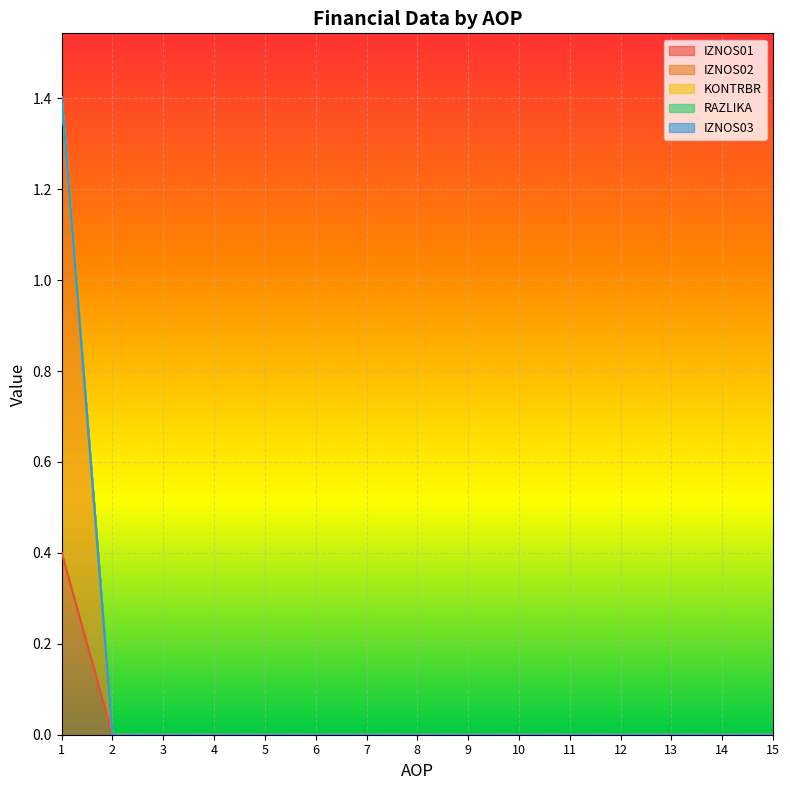

True or false: IZNOS01 has more than 0 interior local peaks.

False